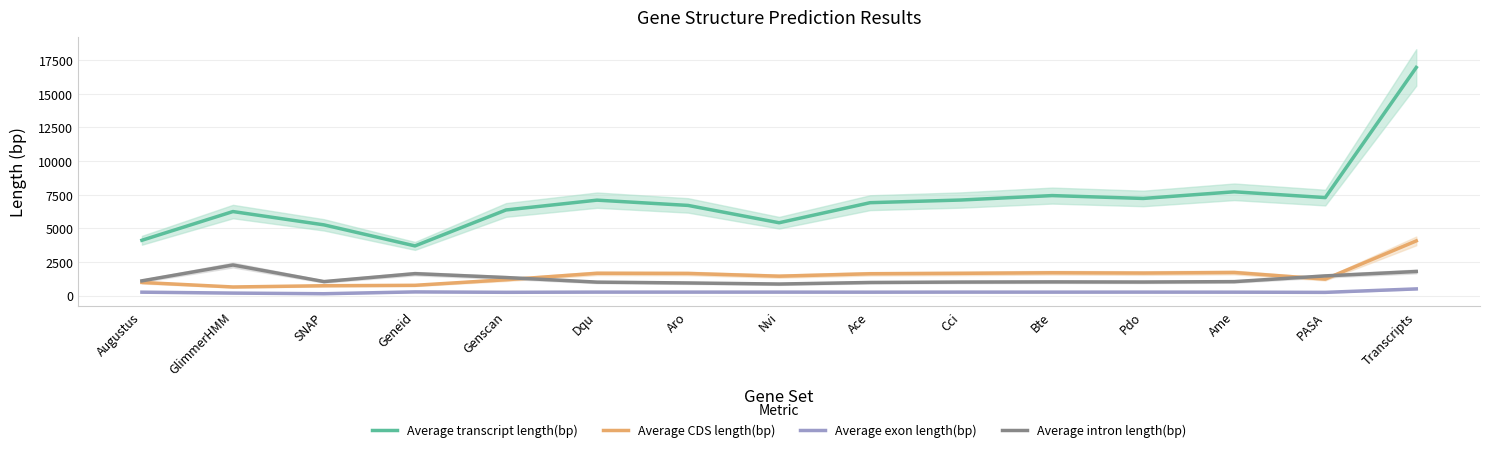

What is the spread (max minus min) of values at Bte?

7170.6